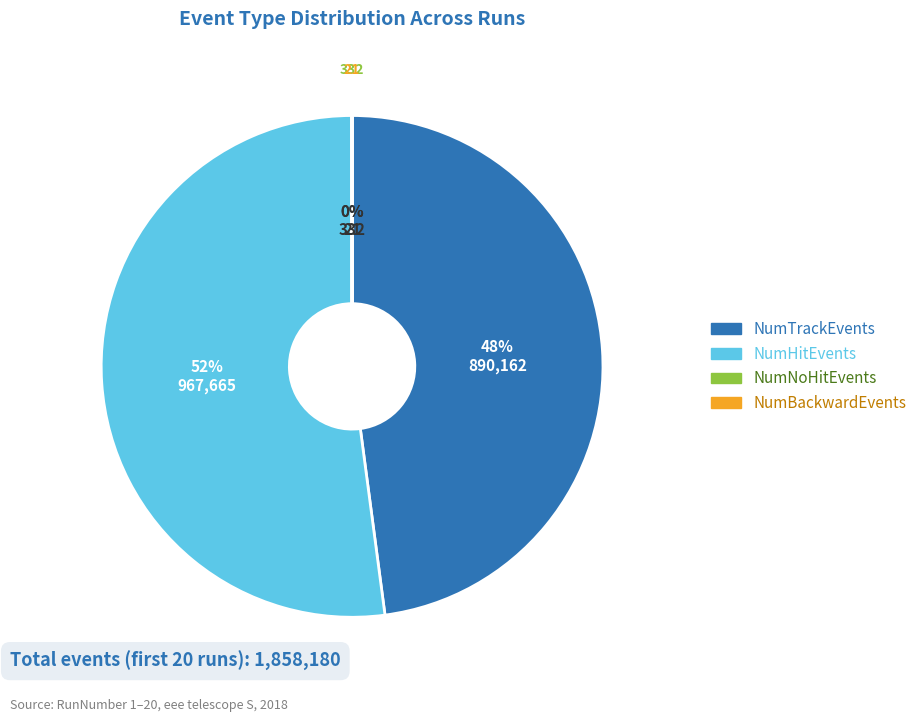

Which category has the biggest portion of the pie?

NumHitEvents